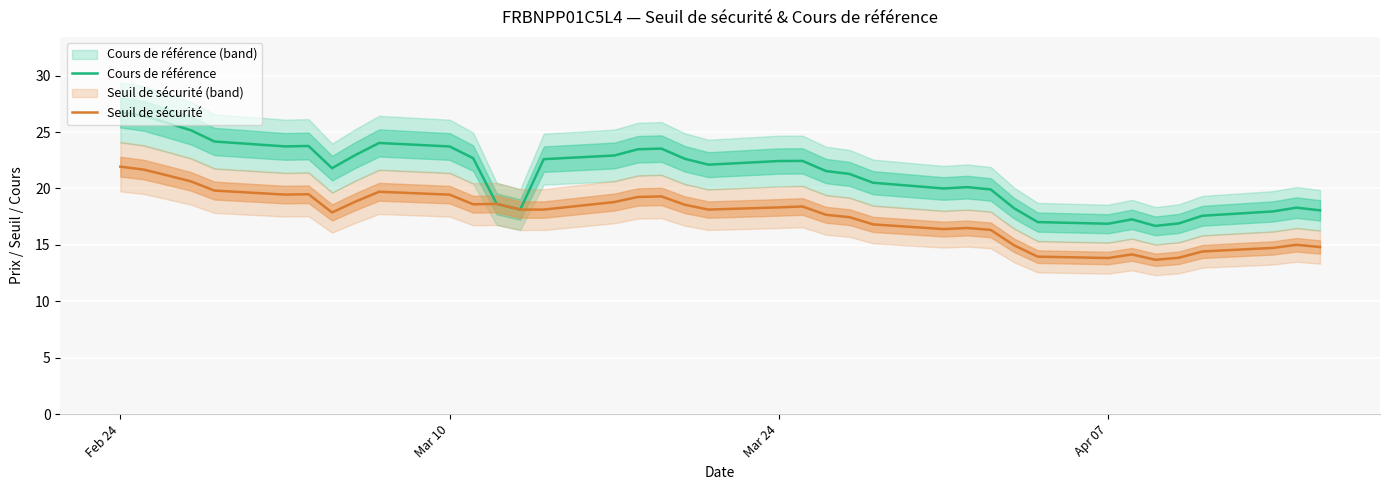

What is the difference between the maximum and minimum values in the Seuil de sécurité series?

8.3